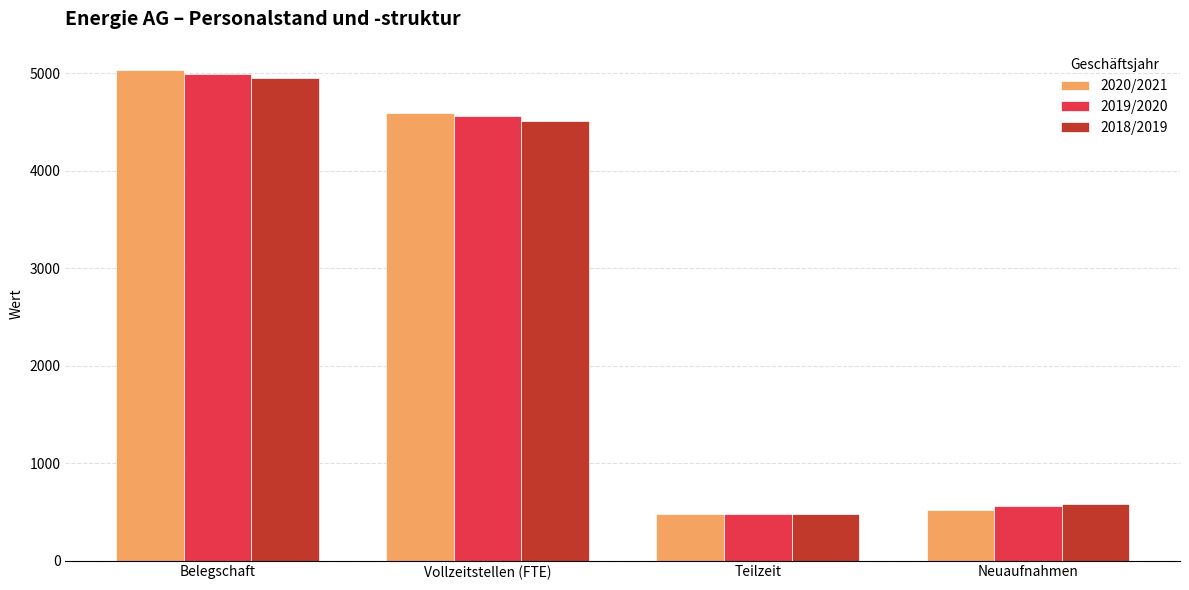

At how many categories does at least one series exceed 1301?

2